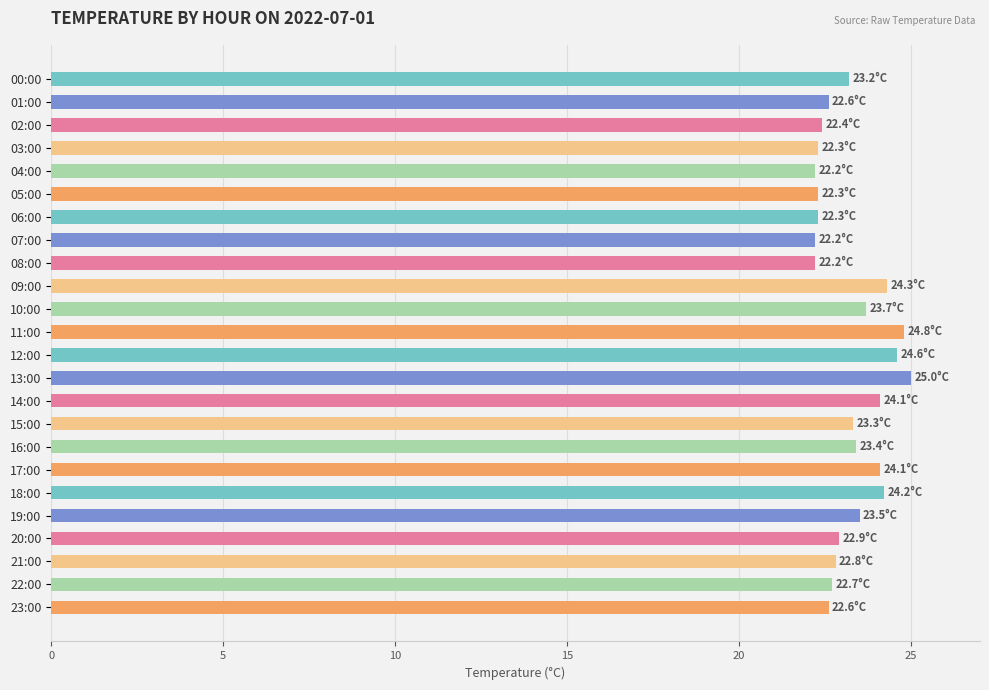

What is the label of the 2nd bar from the top?

01:00